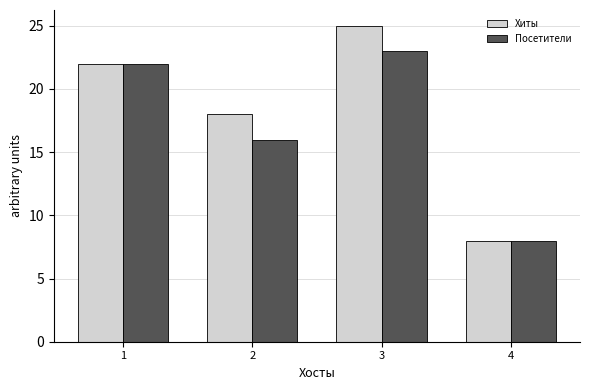

What is the spread (max minus min) of values at 3?

2